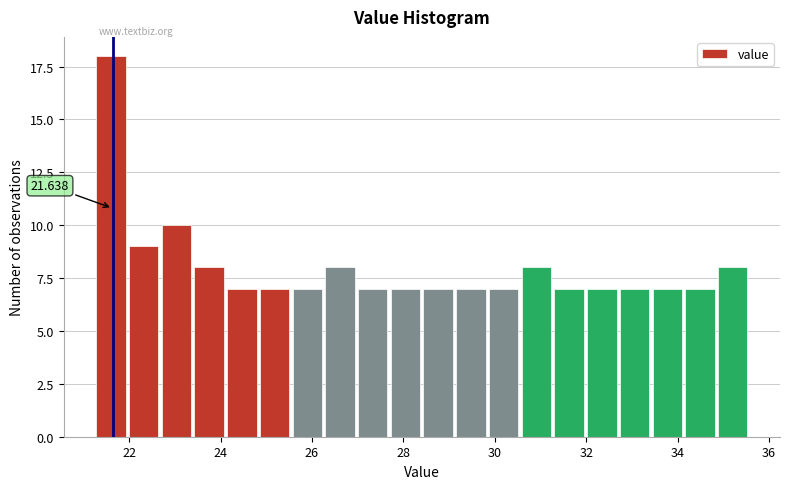

Read against the x-axis, roughly where is the centre of the tallest bar?

21.6